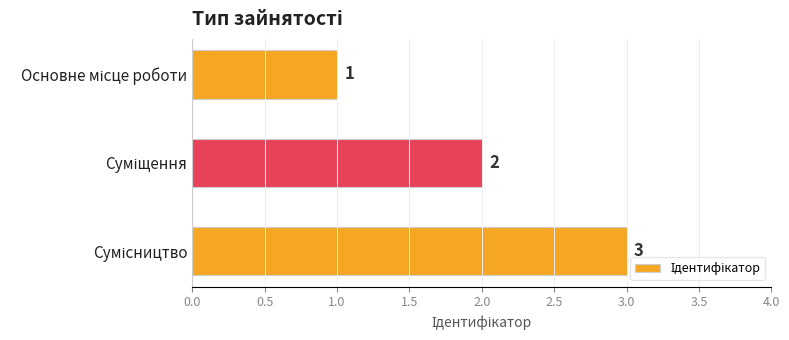

What is the greatest value displayed?

3